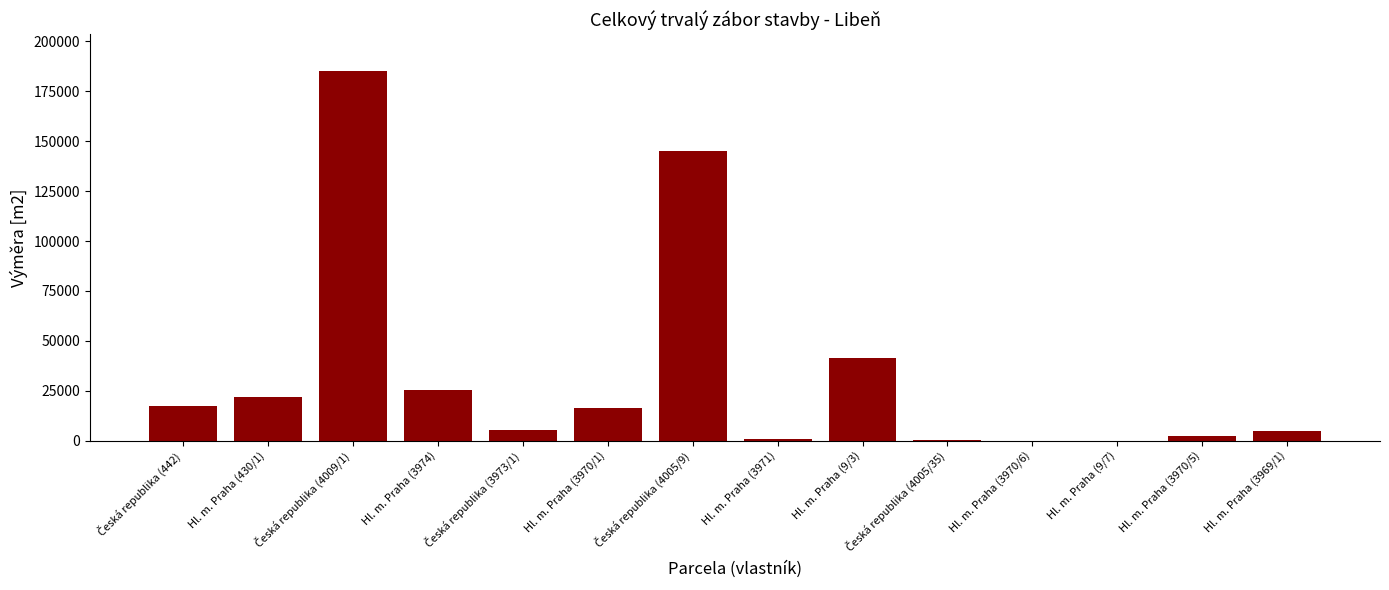

What is the maximum value shown in the chart?

185052